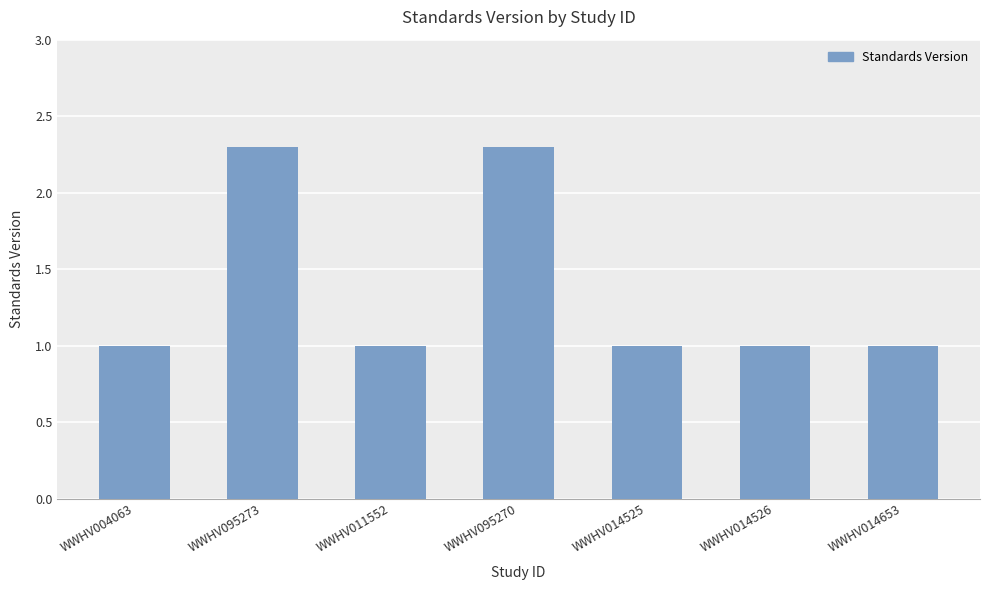

Reading right to left, extract all data points from this chart.

1.0	1.0	1.0	2.3	1.0	2.3	1.0